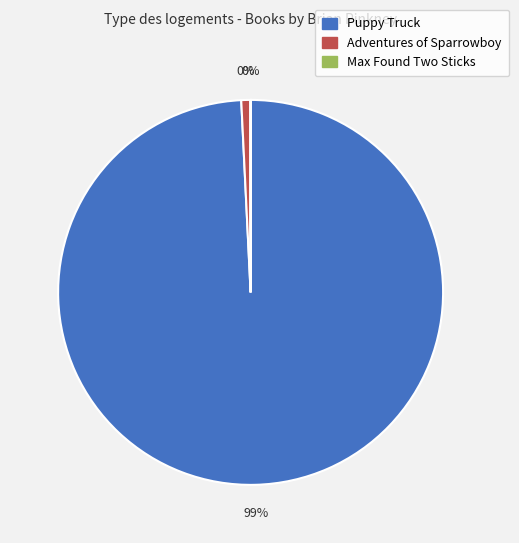

To the nearest percent, what is the average slice percentage?

33%